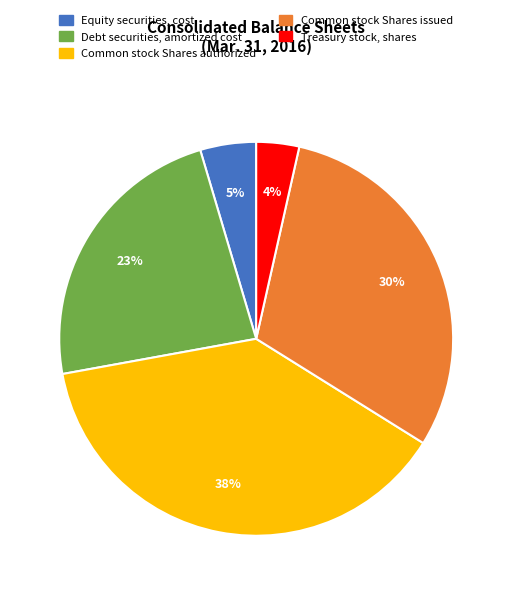

The Debt securities, amortized cost slice represents 23% of the pie. True or false?

True